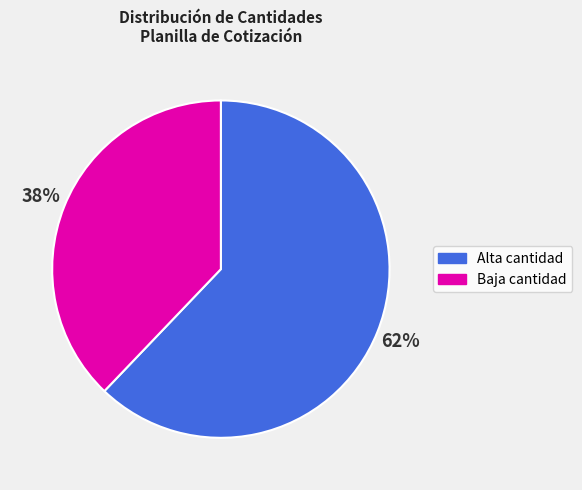

Approximately how many times larger is the value at Baja cantidad compared to Alta cantidad?

0.6